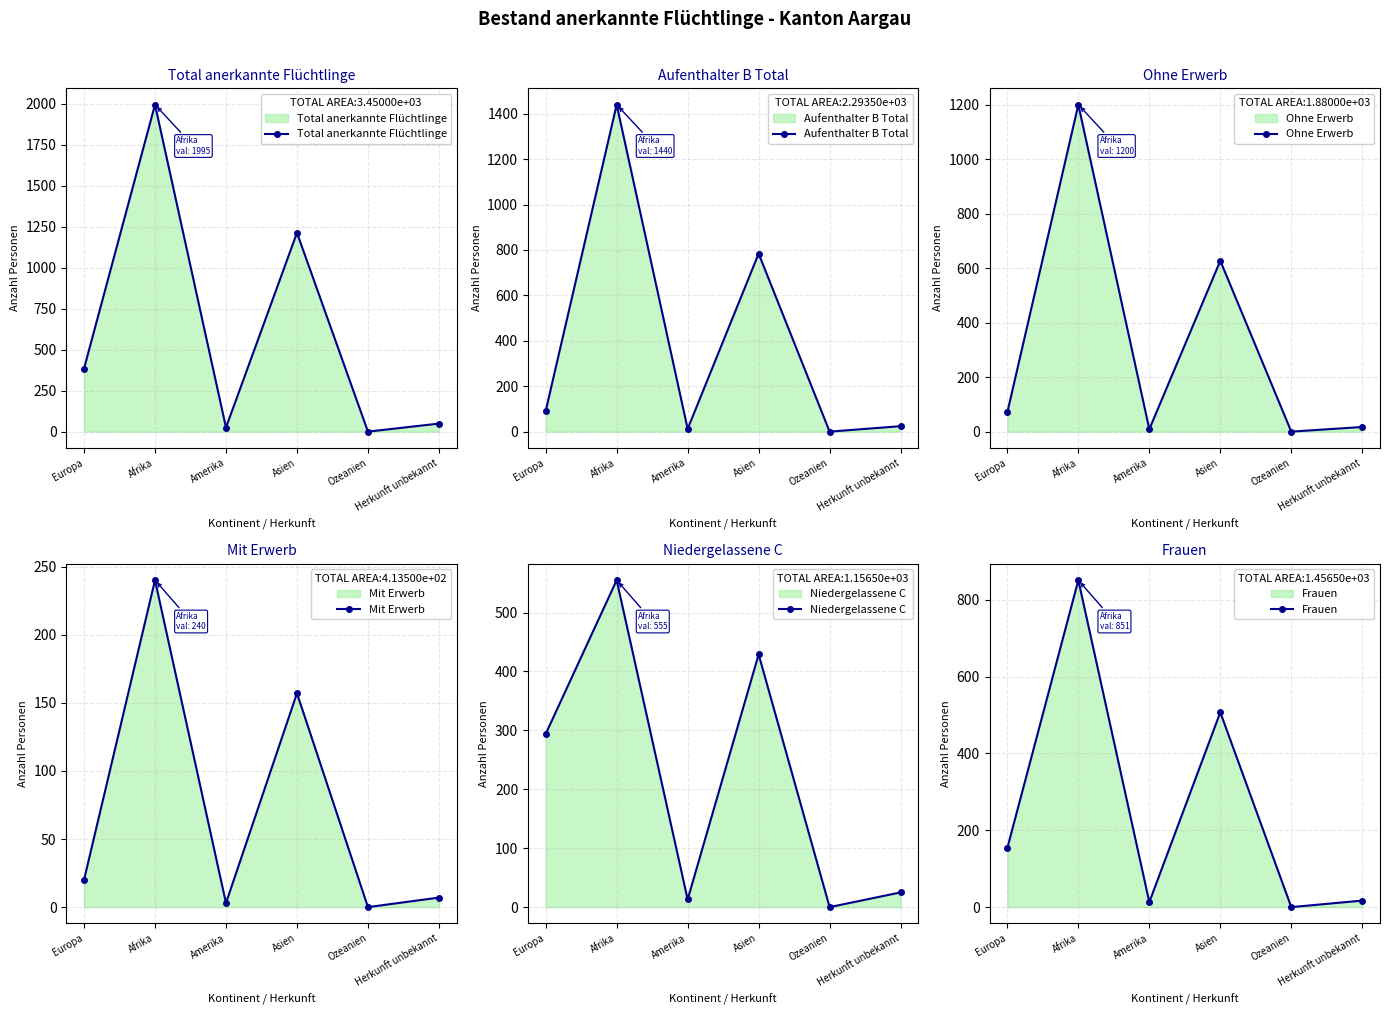

Is it true that Total anerkannte Flüchtlinge equals 49 at Herkunft unbekannt?

True